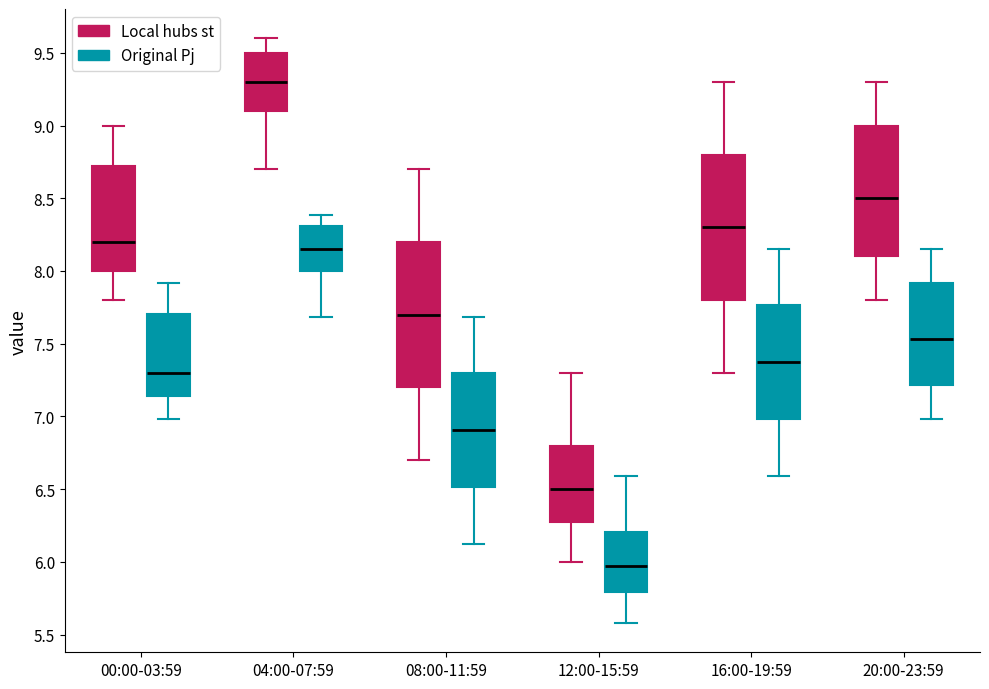

Reading left to right, read every box against the y-axis: the position of its median line, the range the box covers, and the ends of its whiskers. The values are not printed on the chart, so give them approximately, as read against the axis.

00:00-03:59 (Local hubs st): median 8.20, box 8.00 to 8.75, whiskers 7.80 to 9.00
00:00-03:59 (Original Pj): median 7.30, box 7.15 to 7.70, whiskers 7.00 to 7.90
04:00-07:59 (Local hubs st): median 9.30, box 9.10 to 9.50, whiskers 8.70 to 9.60
04:00-07:59 (Original Pj): median 8.15, box 8.00 to 8.30, whiskers 7.70 to 8.40
08:00-11:59 (Local hubs st): median 7.70, box 7.20 to 8.20, whiskers 6.70 to 8.70
08:00-11:59 (Original Pj): median 6.90, box 6.50 to 7.30, whiskers 6.15 to 7.70
12:00-15:59 (Local hubs st): median 6.50, box 6.30 to 6.80, whiskers 6.00 to 7.30
12:00-15:59 (Original Pj): median 5.95, box 5.80 to 6.20, whiskers 5.60 to 6.60
16:00-19:59 (Local hubs st): median 8.30, box 7.80 to 8.80, whiskers 7.30 to 9.30
16:00-19:59 (Original Pj): median 7.35, box 7.00 to 7.75, whiskers 6.60 to 8.15
20:00-23:59 (Local hubs st): median 8.50, box 8.10 to 9.00, whiskers 7.80 to 9.30
20:00-23:59 (Original Pj): median 7.55, box 7.20 to 7.90, whiskers 7.00 to 8.15